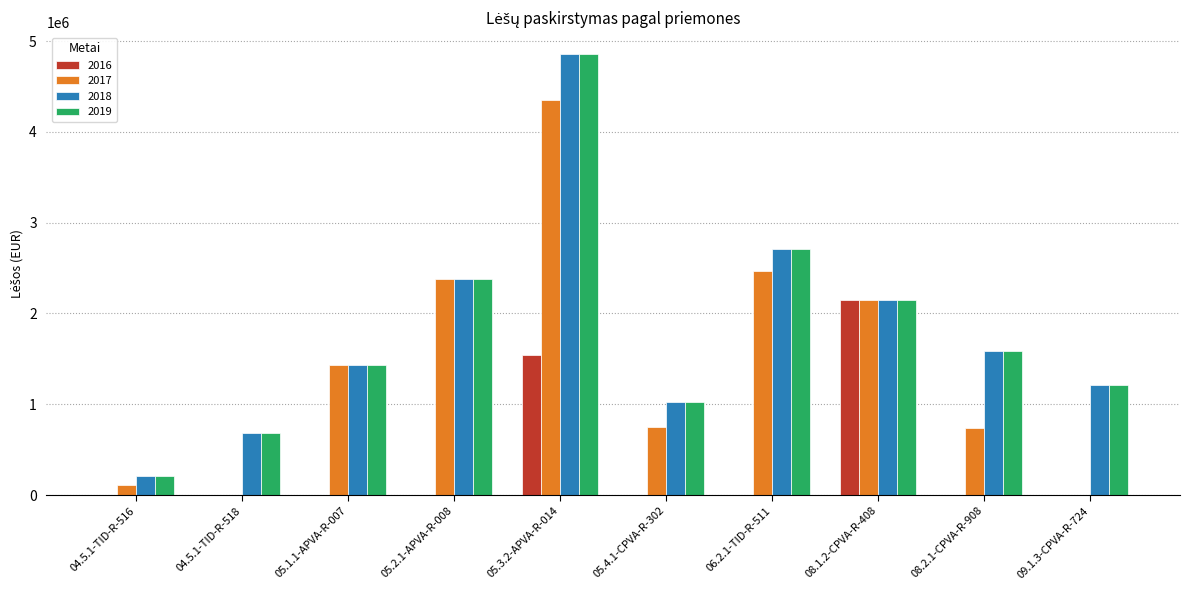

The value of 2019 at 05.4.1-CPVA-R-302 is 445092.1. True or false?

False